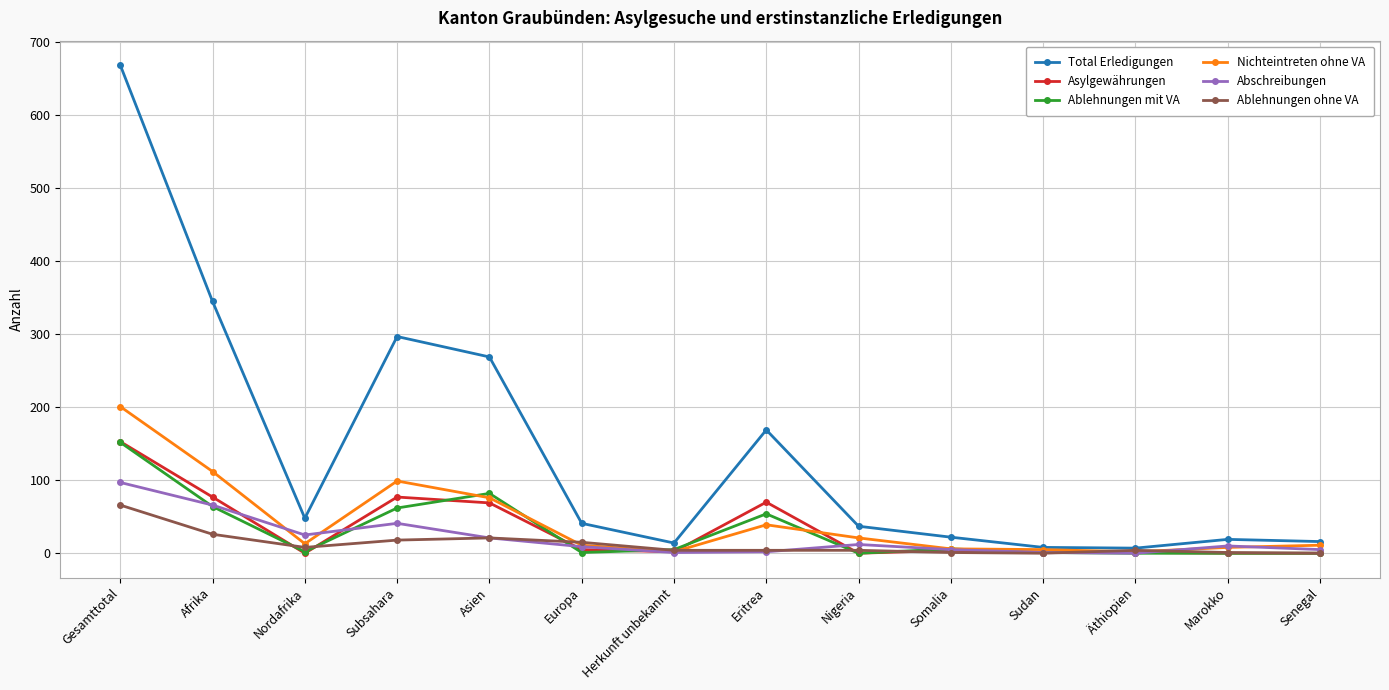

Where is the first local minimum for Ablehnungen ohne VA?

Nordafrika